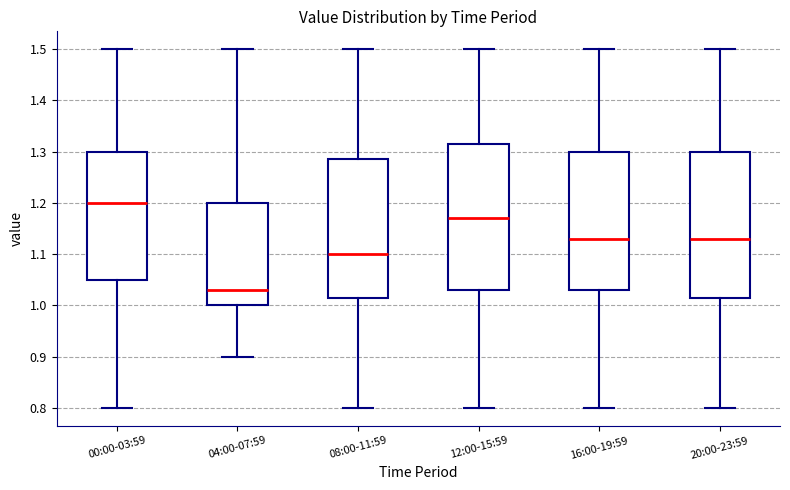

Reading left to right, transcribe this box plot: for each box, give where its median line is, the range the box spans, and where its two whiskers end, as read against the y-axis. The values are not printed on the chart, so give them approximately, as read against the axis.

00:00-03:59: median 1.20, box 1.05 to 1.30, whiskers 0.80 to 1.50
04:00-07:59: median 1.03, box 1.00 to 1.20, whiskers 0.90 to 1.50
08:00-11:59: median 1.10, box 1.02 to 1.29, whiskers 0.80 to 1.50
12:00-15:59: median 1.17, box 1.03 to 1.32, whiskers 0.80 to 1.50
16:00-19:59: median 1.13, box 1.03 to 1.30, whiskers 0.80 to 1.50
20:00-23:59: median 1.13, box 1.02 to 1.30, whiskers 0.80 to 1.50